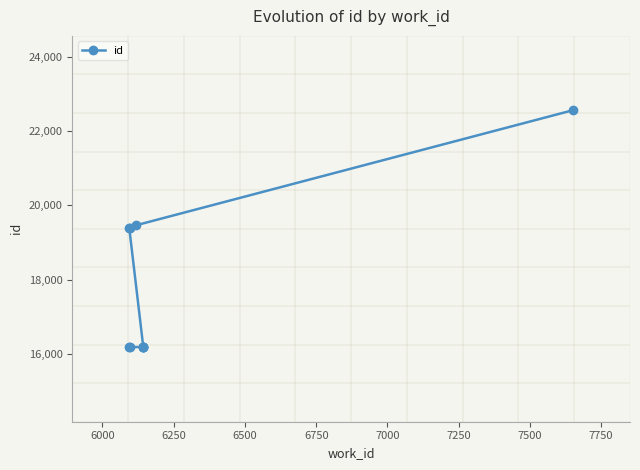

Is it true that the value at 7750 is 8187?

False